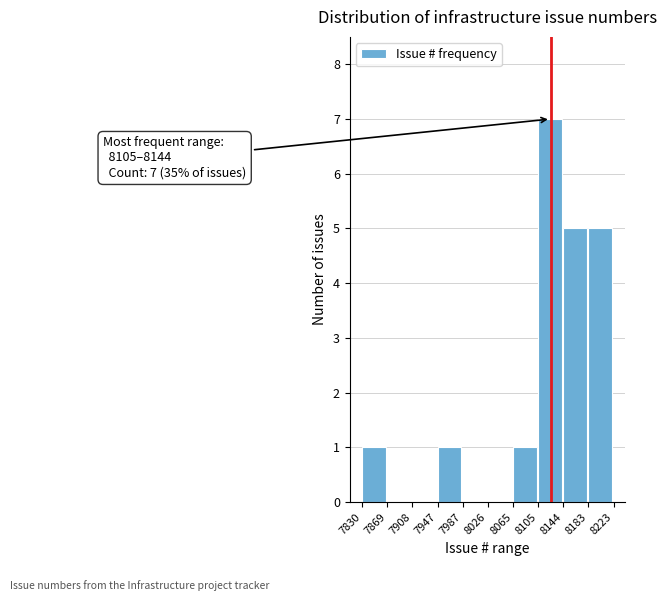

Over which range of the x-axis is the bar tallest?

8105 to 8144